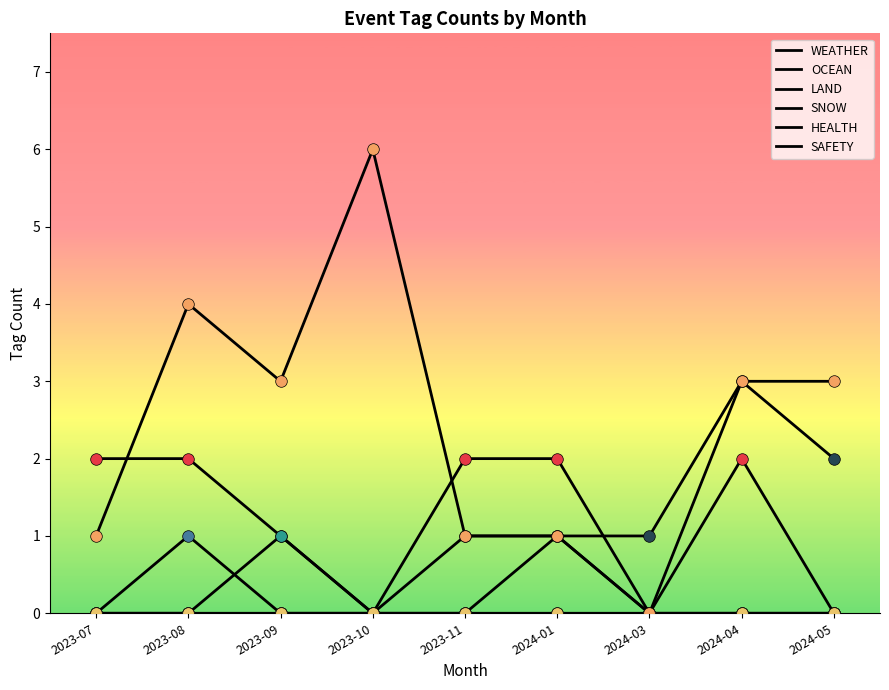

Is the value of HEALTH at 2023-08 greater than the value of SAFETY at 2024-01?

No